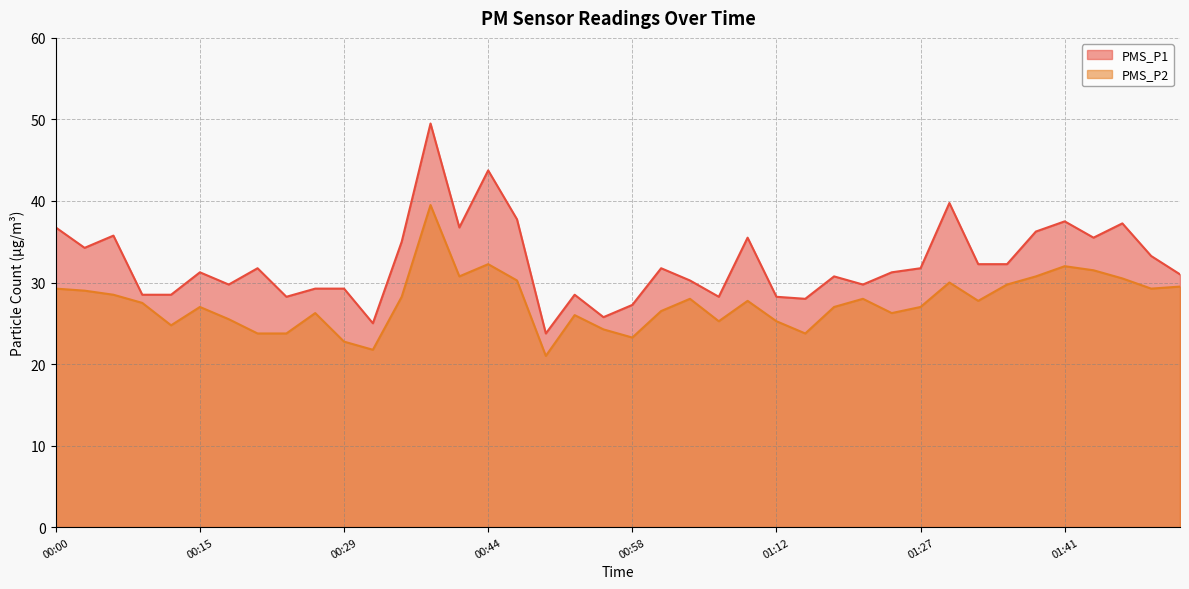

Where is PMS_P2 nearest to the value 30?

01:30